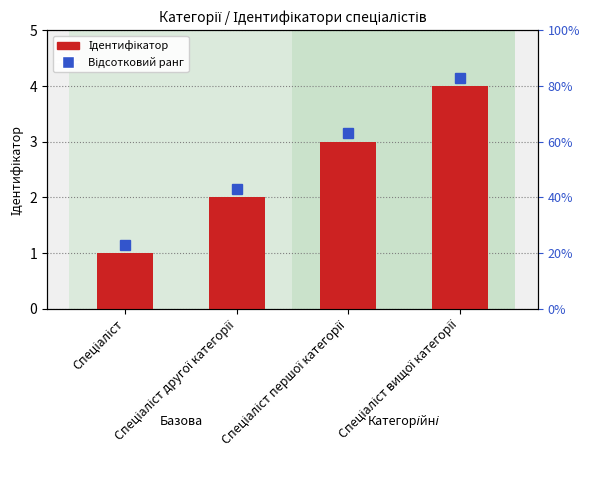

The chart shows a value of 2 at Спеціаліст вищої категорії. True or false?

False